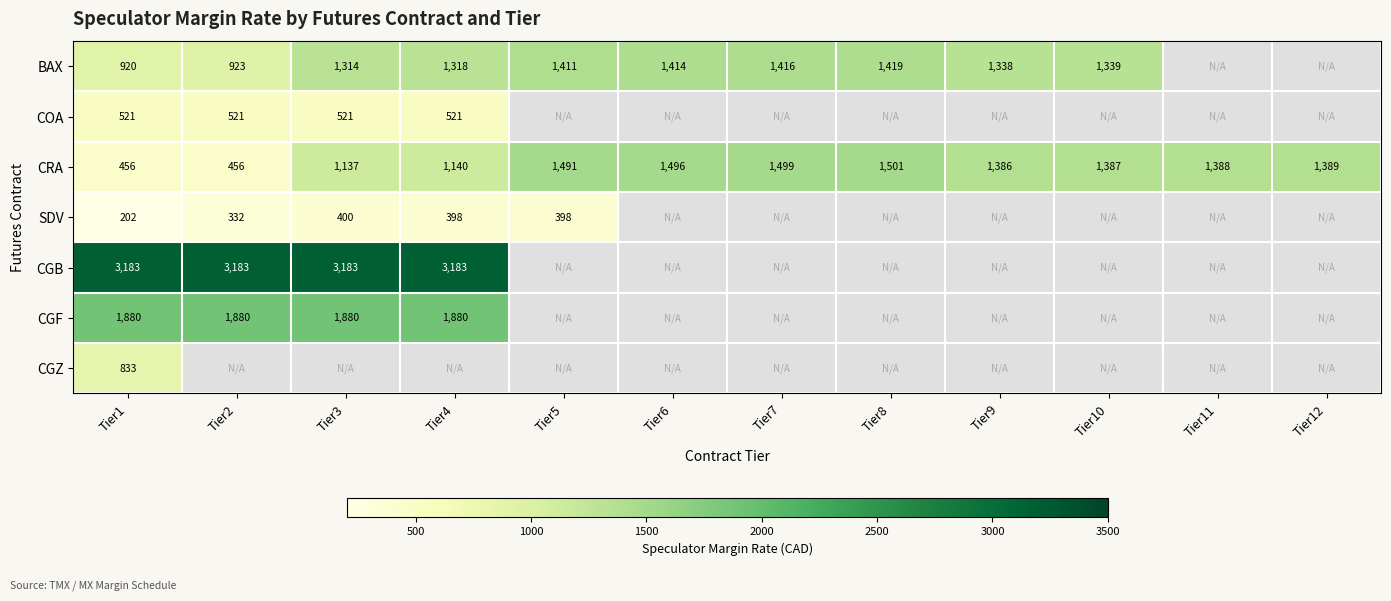

At which label does CRA first exceed 1388?

Tier5